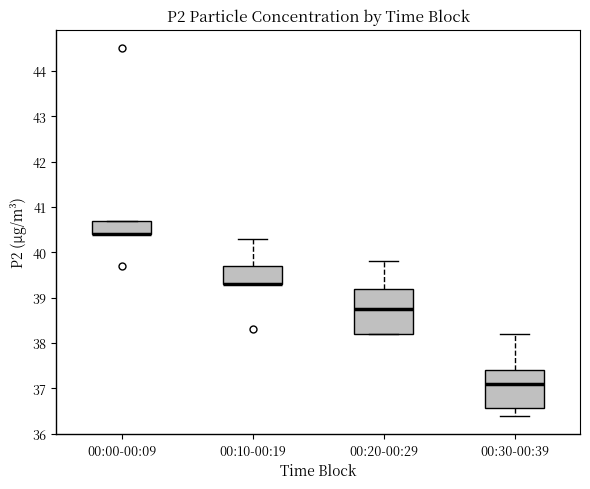

Where is the lower edge of the box for 00:20-00:29 on the y-axis? The values are not printed on the chart, so give them approximately, as read against the axis.

38.2